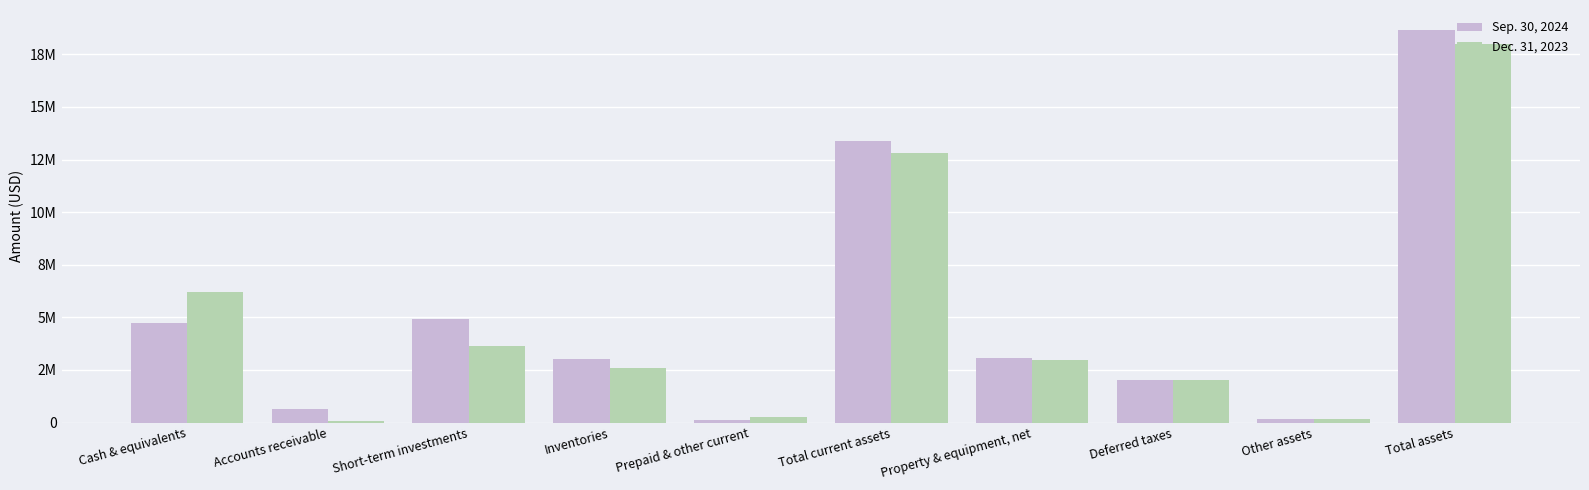

Which series changed the most between Property & equipment, net and Total assets?

Sep. 30, 2024